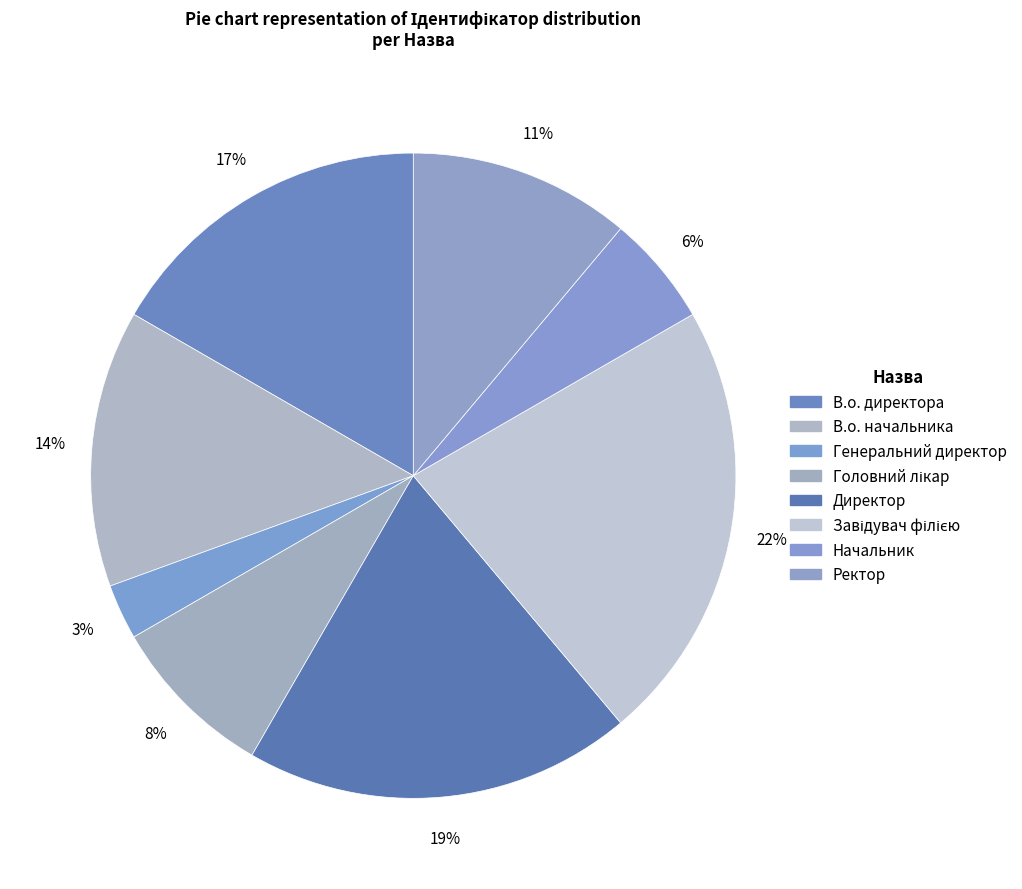

How many slices are in this pie chart?

8